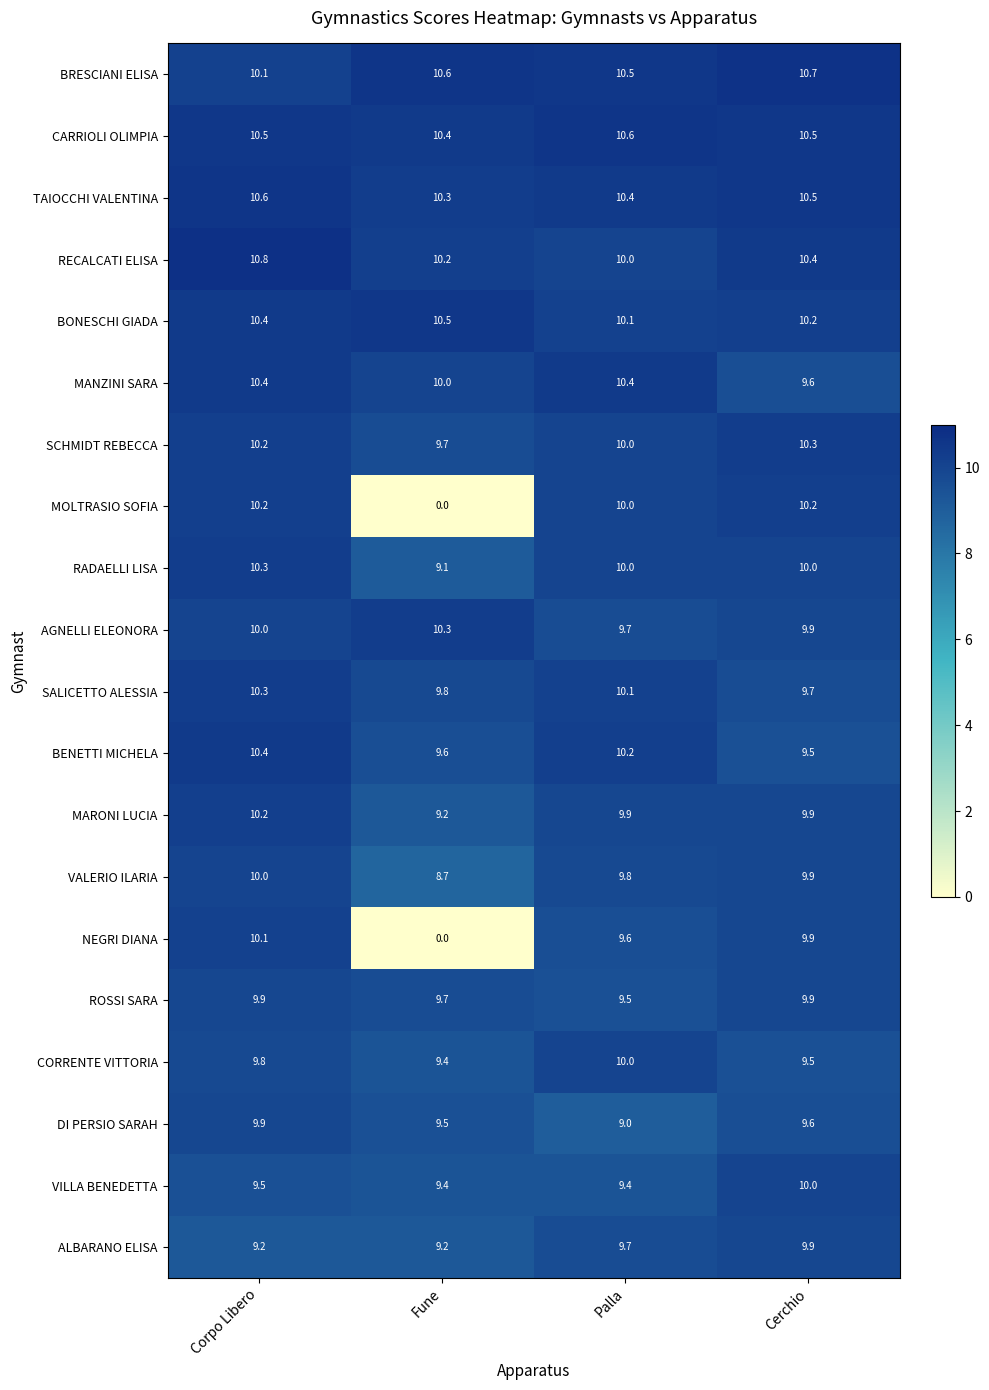

Which label corresponds to the smallest value in the chart?

Fune